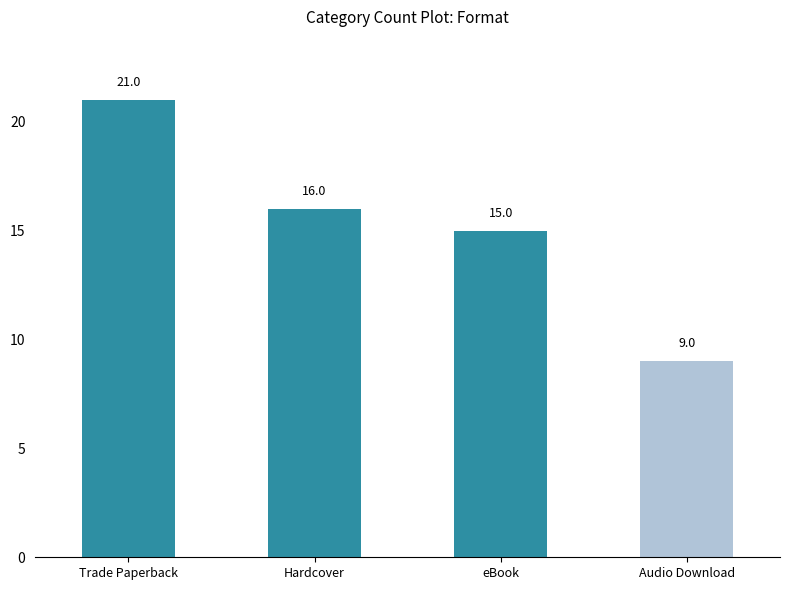

What is the difference between the second highest and minimum values?

7